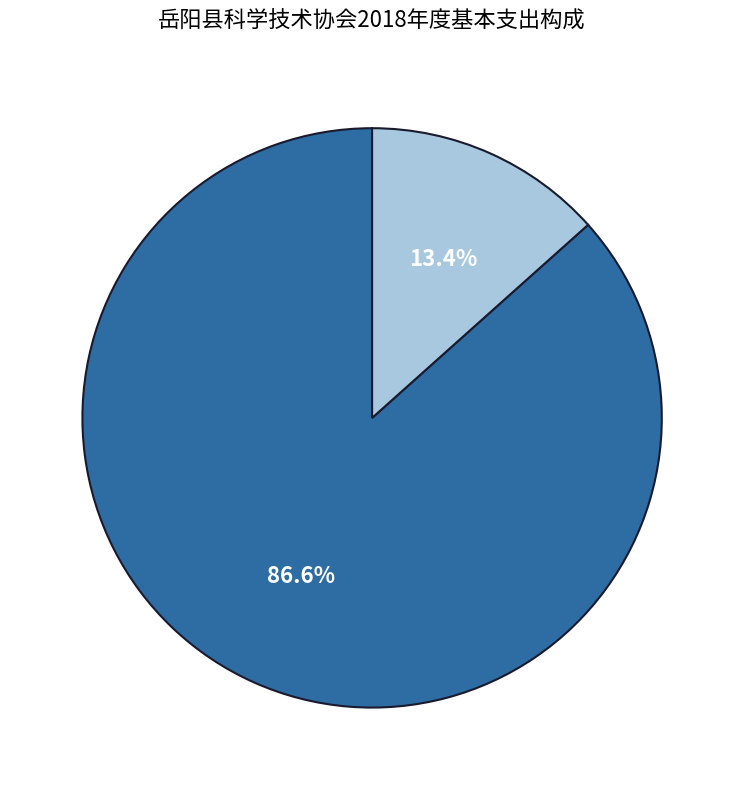

Which category has the biggest portion of the pie?

人员工资